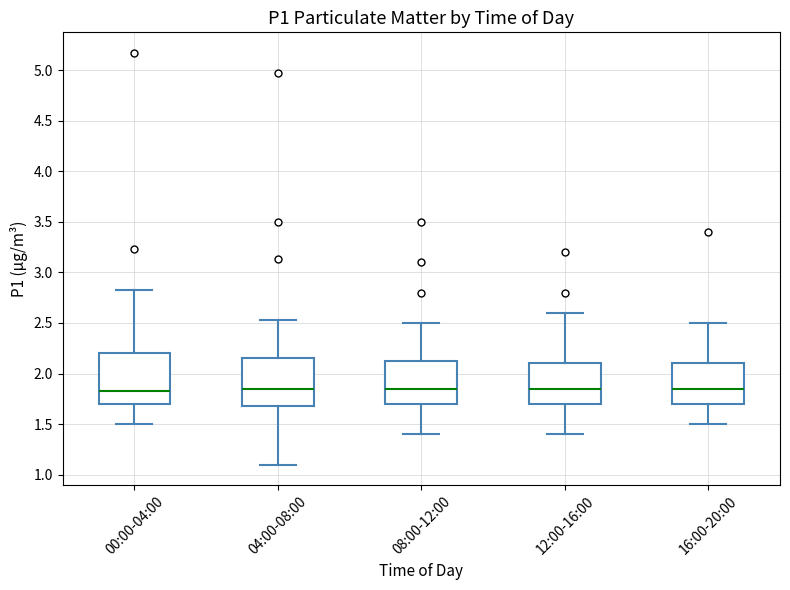

Reading left to right, transcribe this box plot: for each box, give where its median line is, the range the box spans, and where its two whiskers end, as read against the y-axis. The values are not printed on the chart, so give them approximately, as read against the axis.

00:00-04:00: median 1.85, box 1.70 to 2.20, whiskers 1.50 to 2.85
04:00-08:00: median 1.85, box 1.70 to 2.15, whiskers 1.10 to 2.55
08:00-12:00: median 1.85, box 1.70 to 2.15, whiskers 1.40 to 2.50
12:00-16:00: median 1.85, box 1.70 to 2.10, whiskers 1.40 to 2.60
16:00-20:00: median 1.85, box 1.70 to 2.10, whiskers 1.50 to 2.50